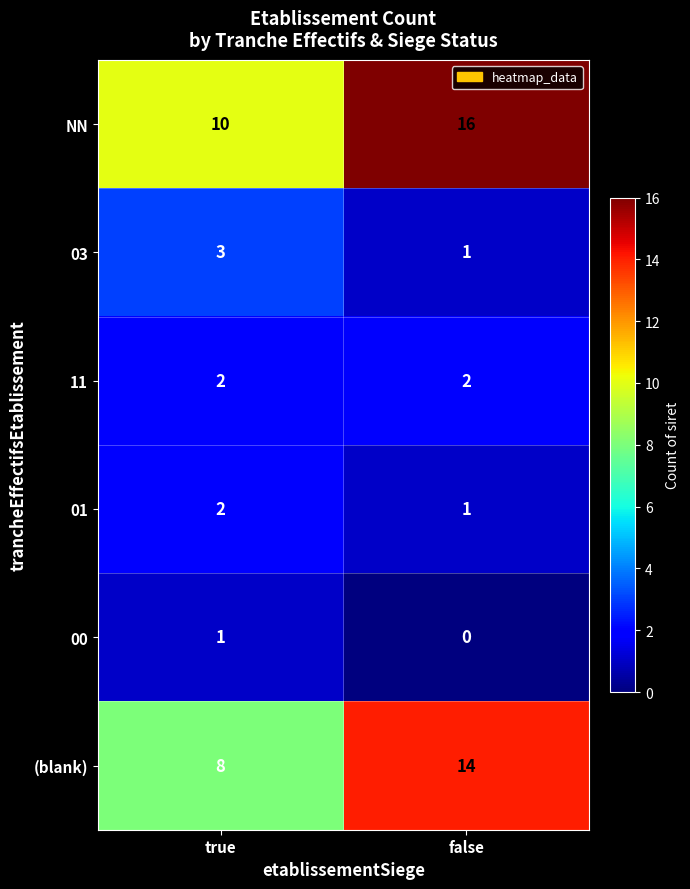

What is the total value across all series at false?

34